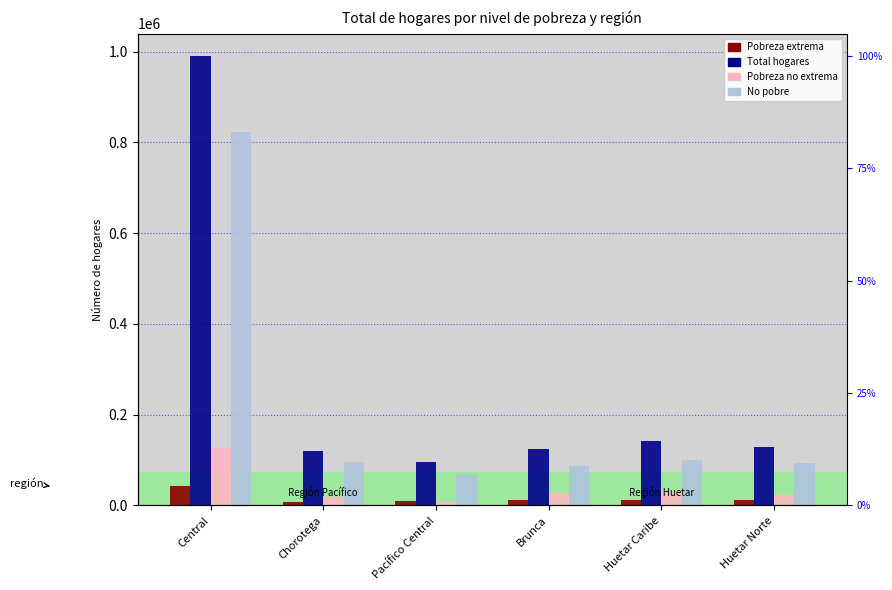

What is the total value across all series at Huetar Caribe?

285234